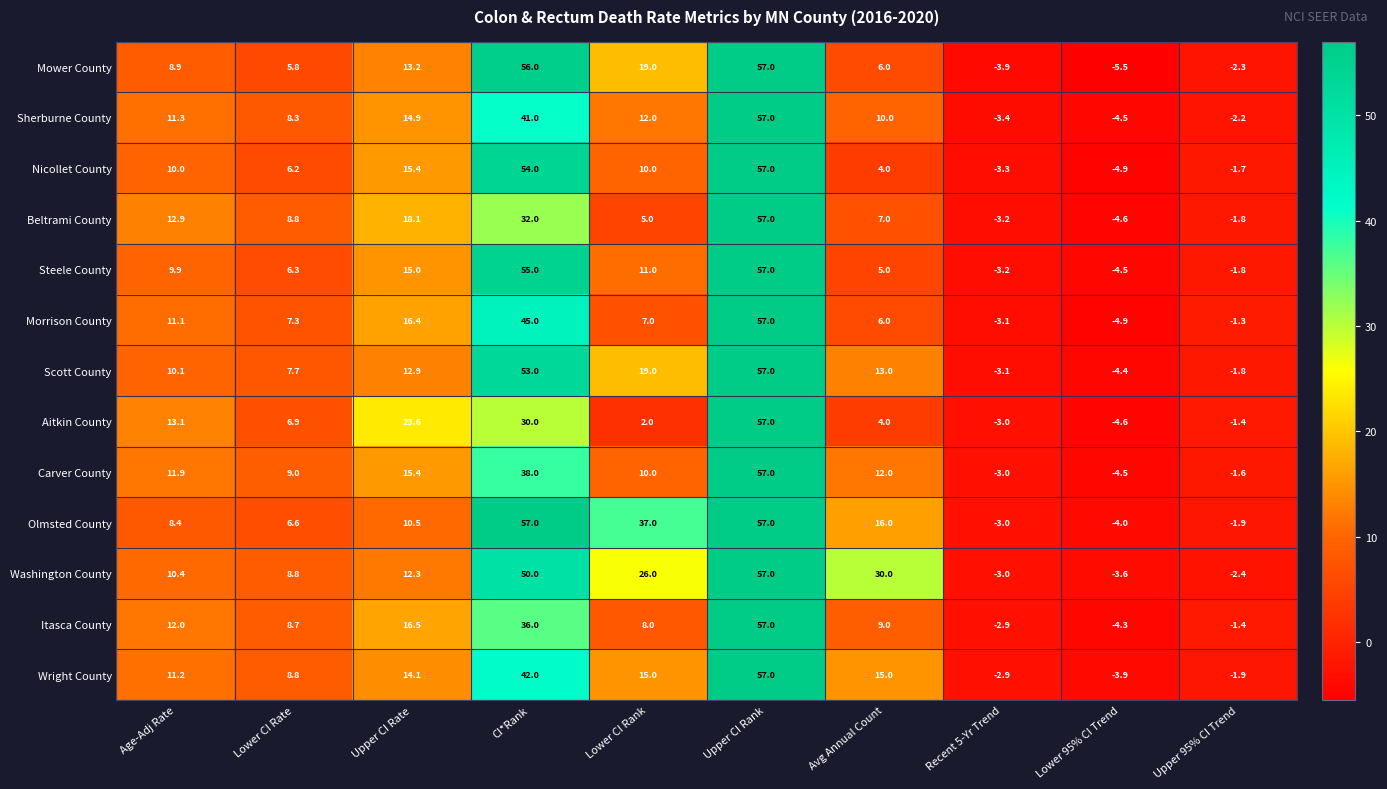

What is the difference between the second highest and second lowest values in the Nicollet County series?

57.3